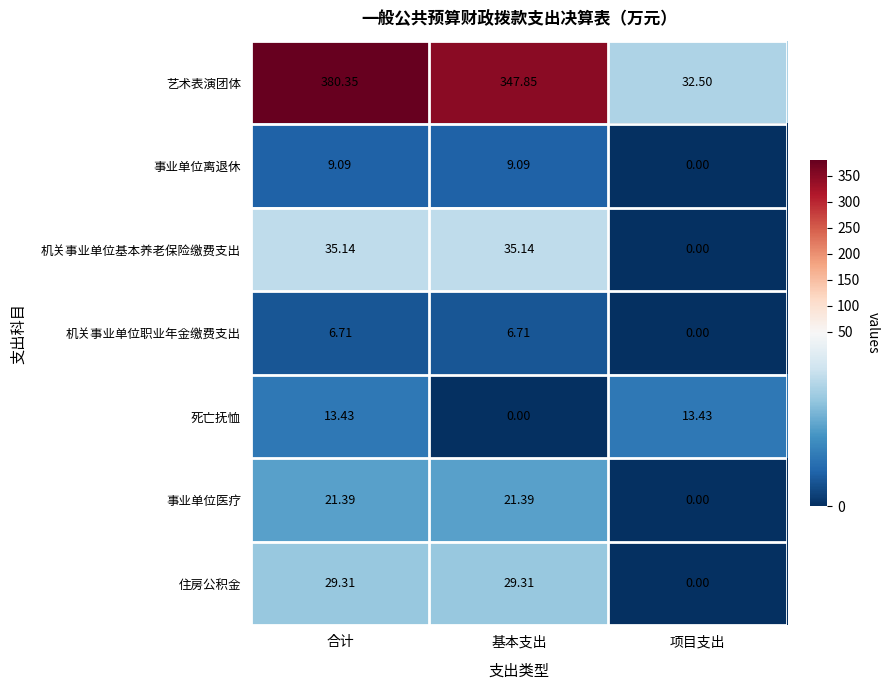

At which label does 死亡抚恤 first exceed 13?

合计